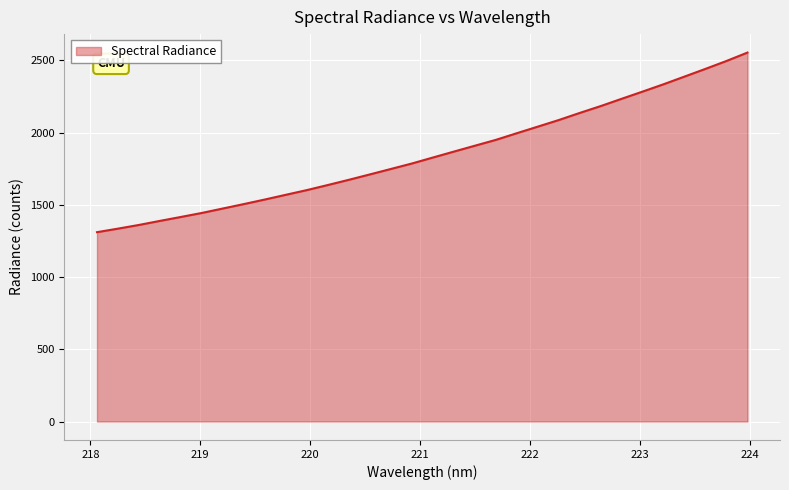

Does the chart have visible grid lines?

Yes